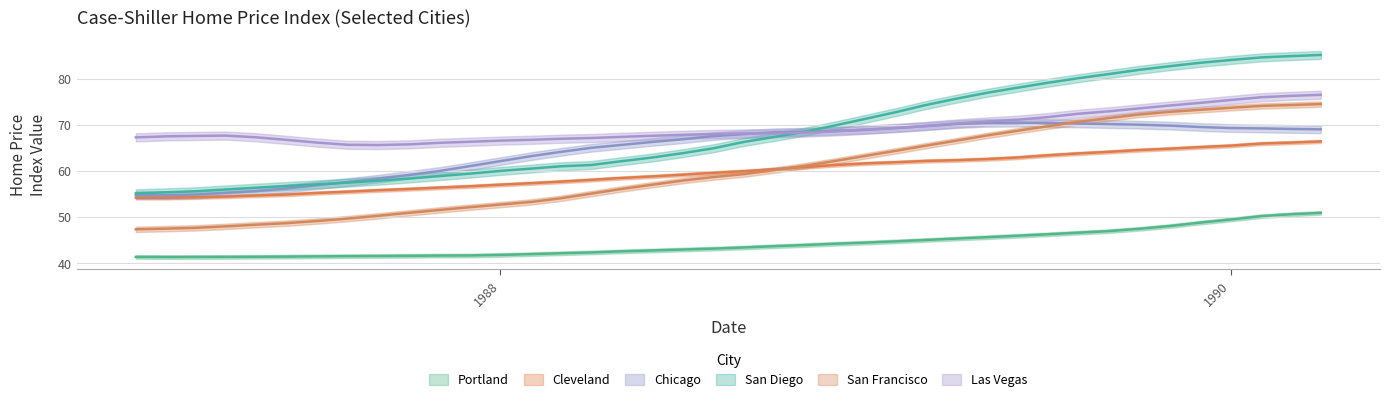

The value of Las Vegas at 10 is 113.3. True or false?

False